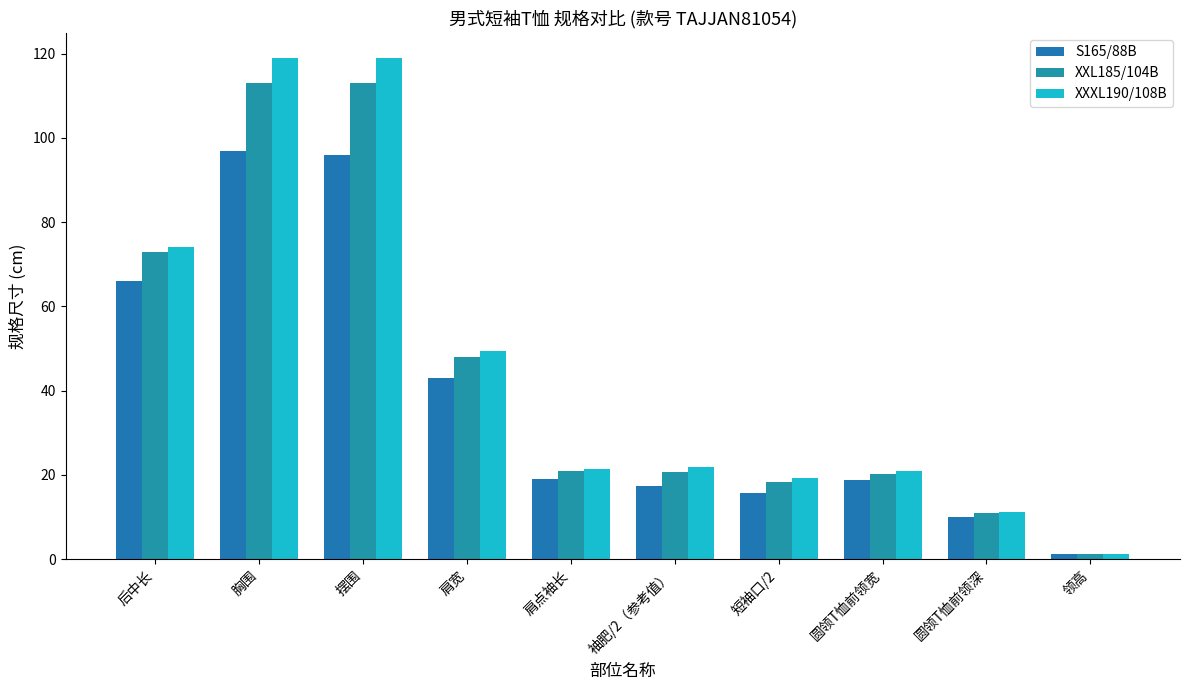

What is the total value across all series at 圆领T恤前领宽?

59.9